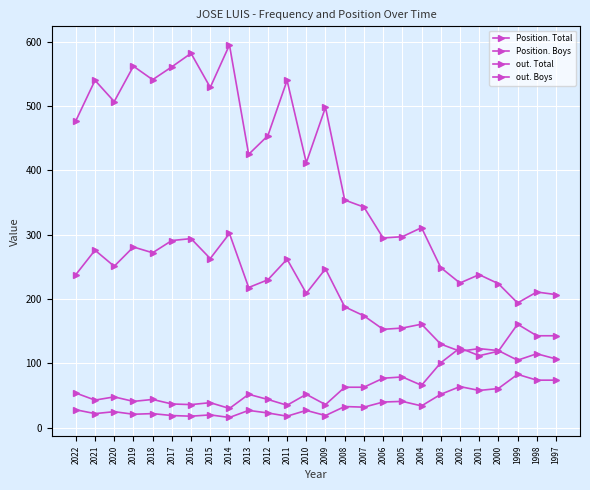

How many data points does each series have?

26